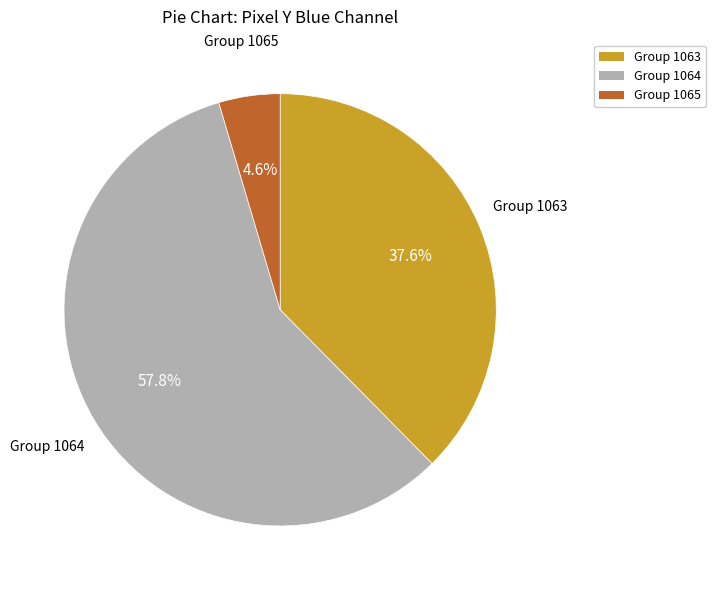

Is there any slice that represents more than half of the pie?

Yes